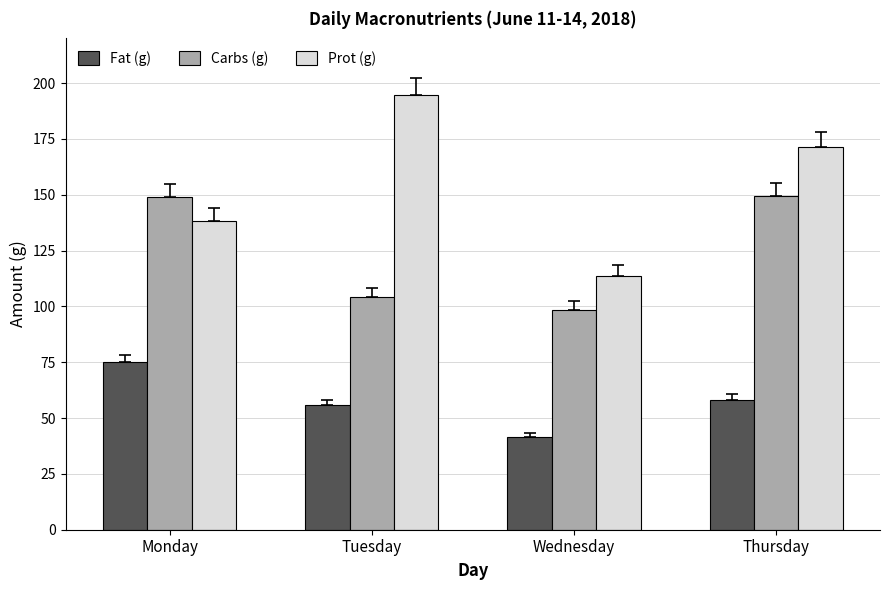

What is the difference between the second highest and minimum values in the Prot (g) series?

57.6